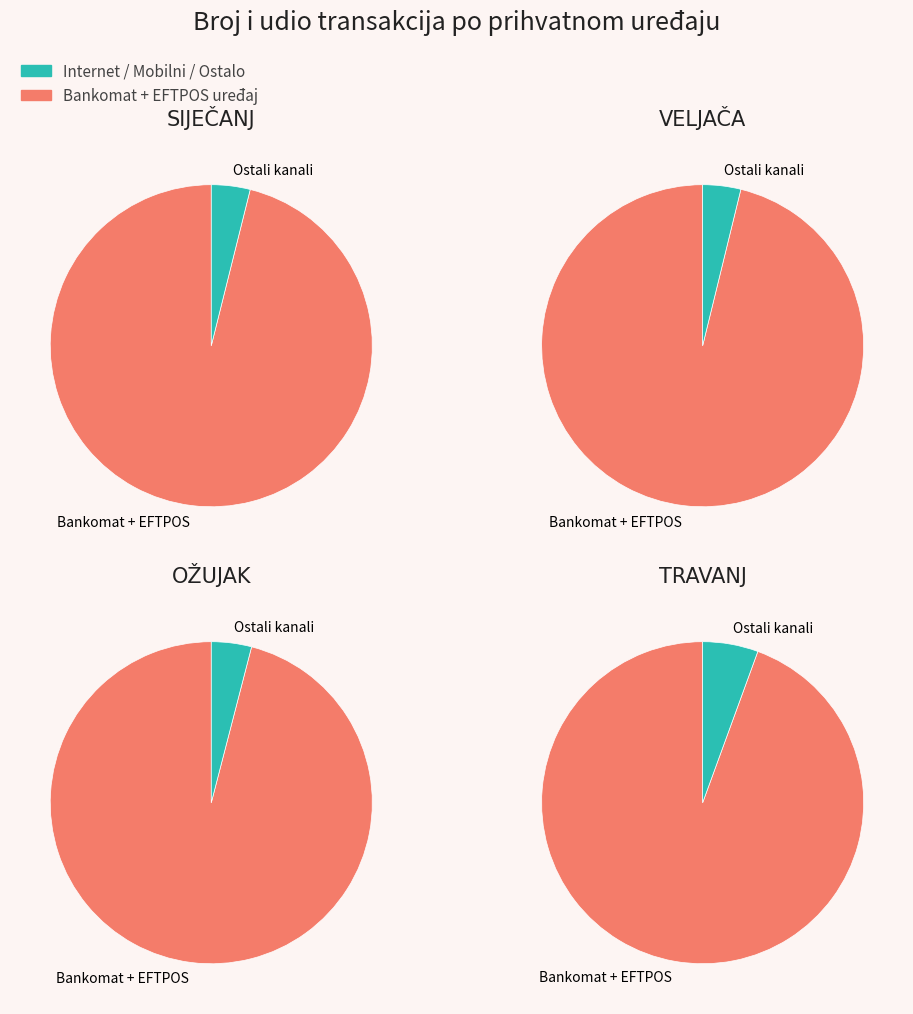

Which series has the largest range (max minus min)?

EFTPOS uređaj